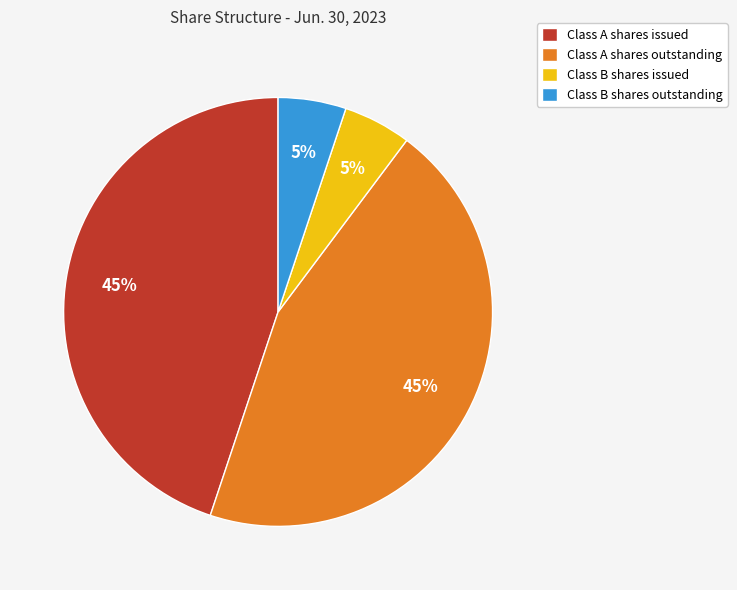

Is the sum of Class B shares issued and Class B shares outstanding greater than half?

No